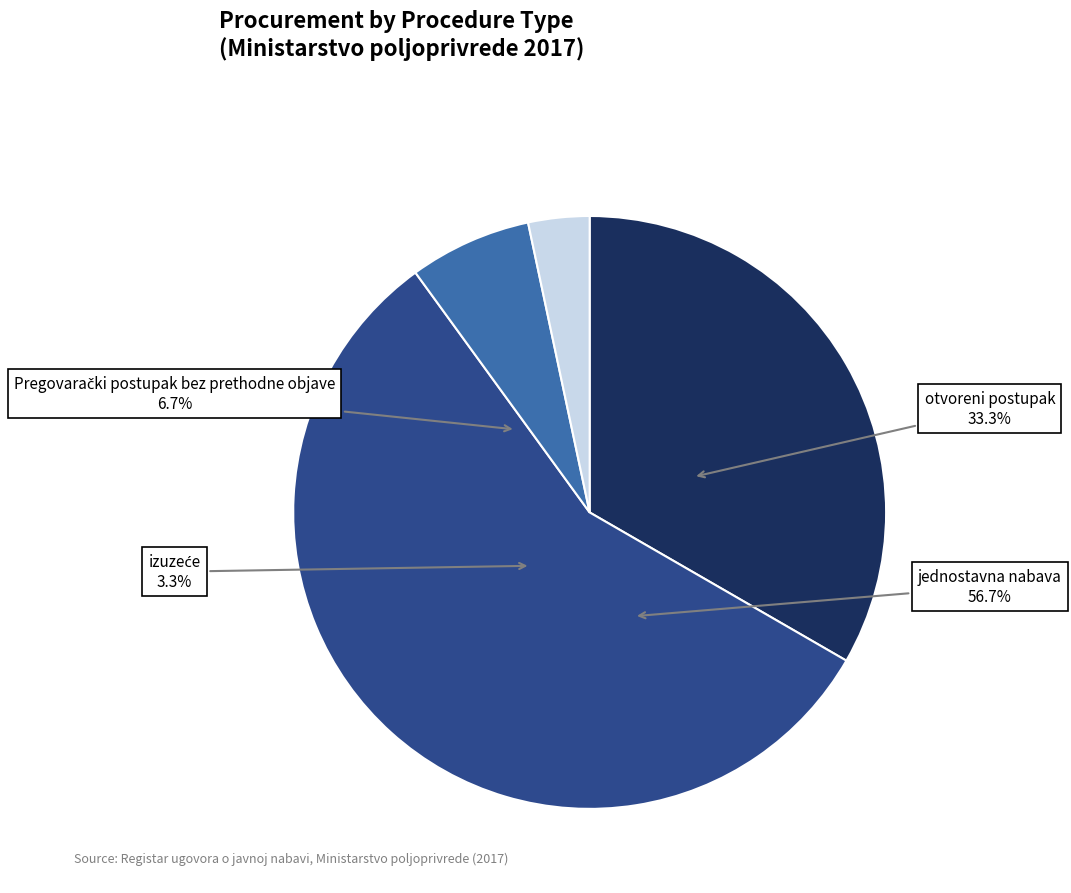

Approximately how many times larger is the value at izuzeće compared to Pregovarački postupak bez prethodne objave?

0.5